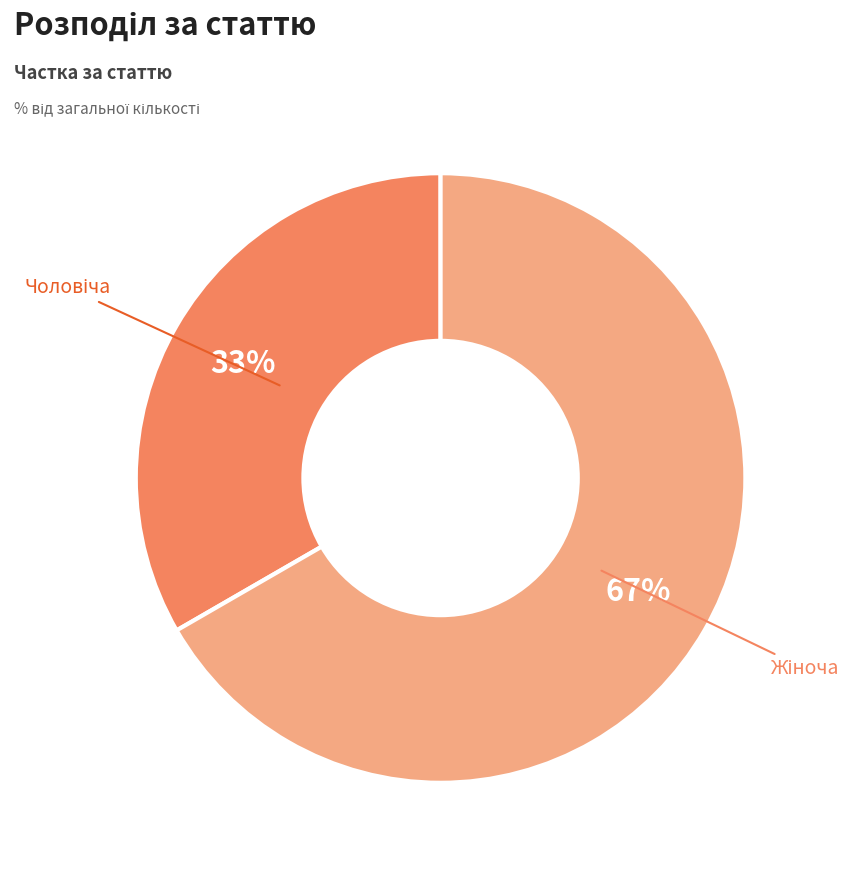

To the nearest percent, what is the average slice percentage?

50%